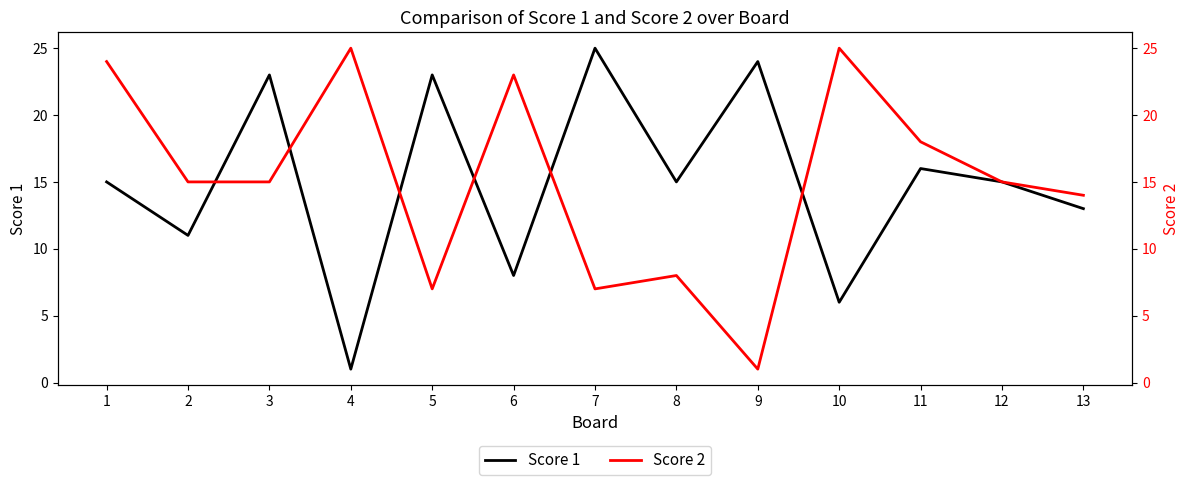

Does the chart have visible grid lines?

No